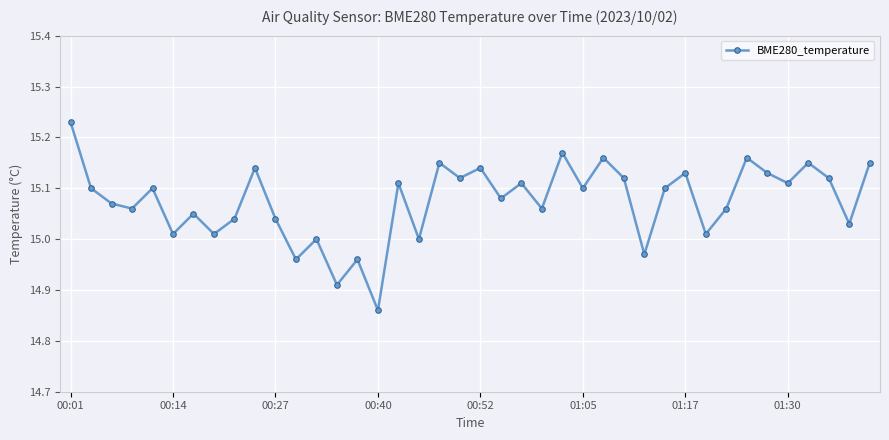

What is the difference between the second highest and second lowest values?

0.3